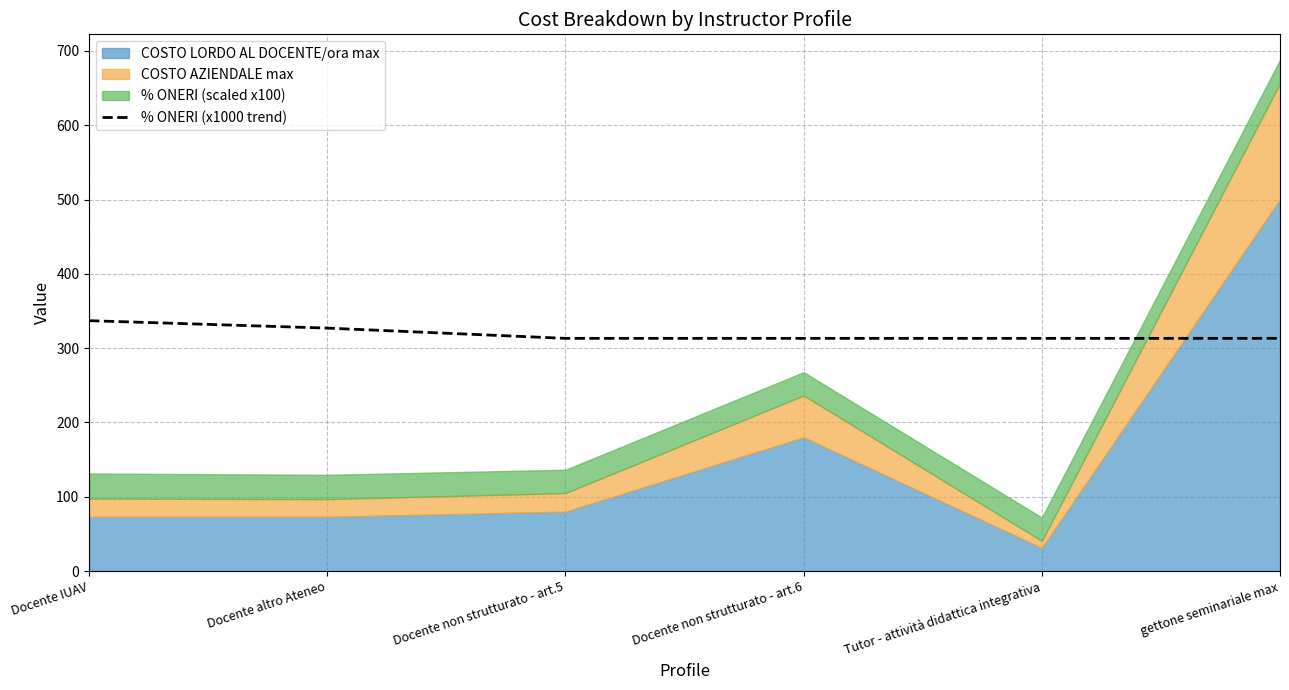

What is the maximum value for % ONERI (x1000 trend)?

337.0